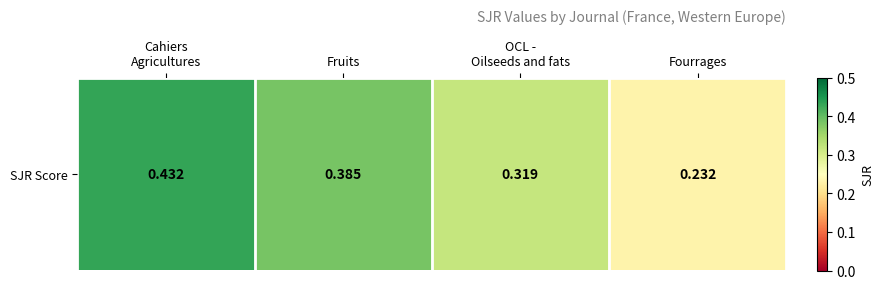

Reading left to right, extract all data points from this chart.

0.4	0.4	0.3	0.2